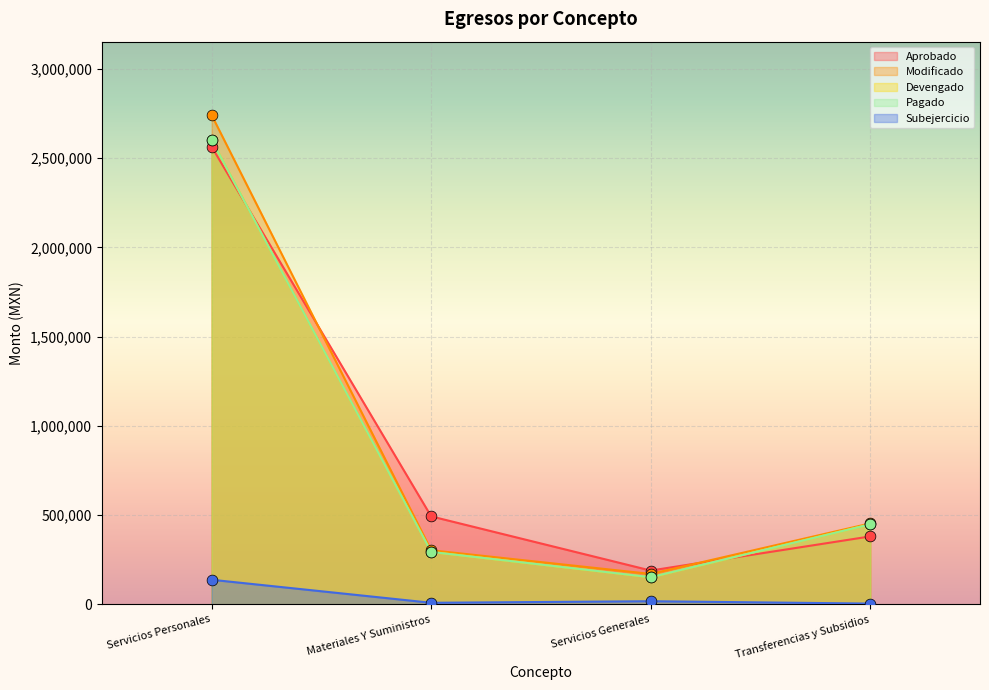

At which category is the sum across all series the highest?

Servicios Personales